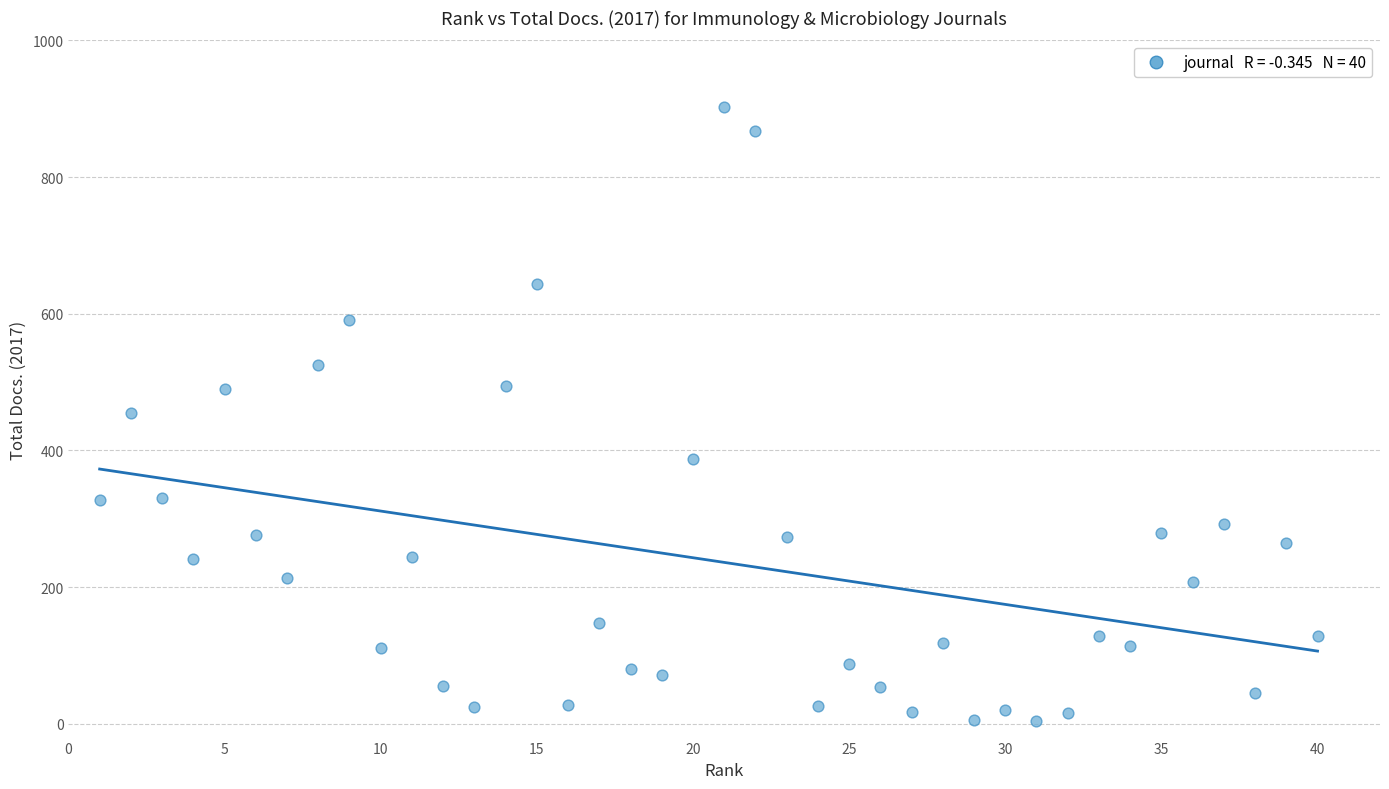

What is the range of X values (max minus min)?

39